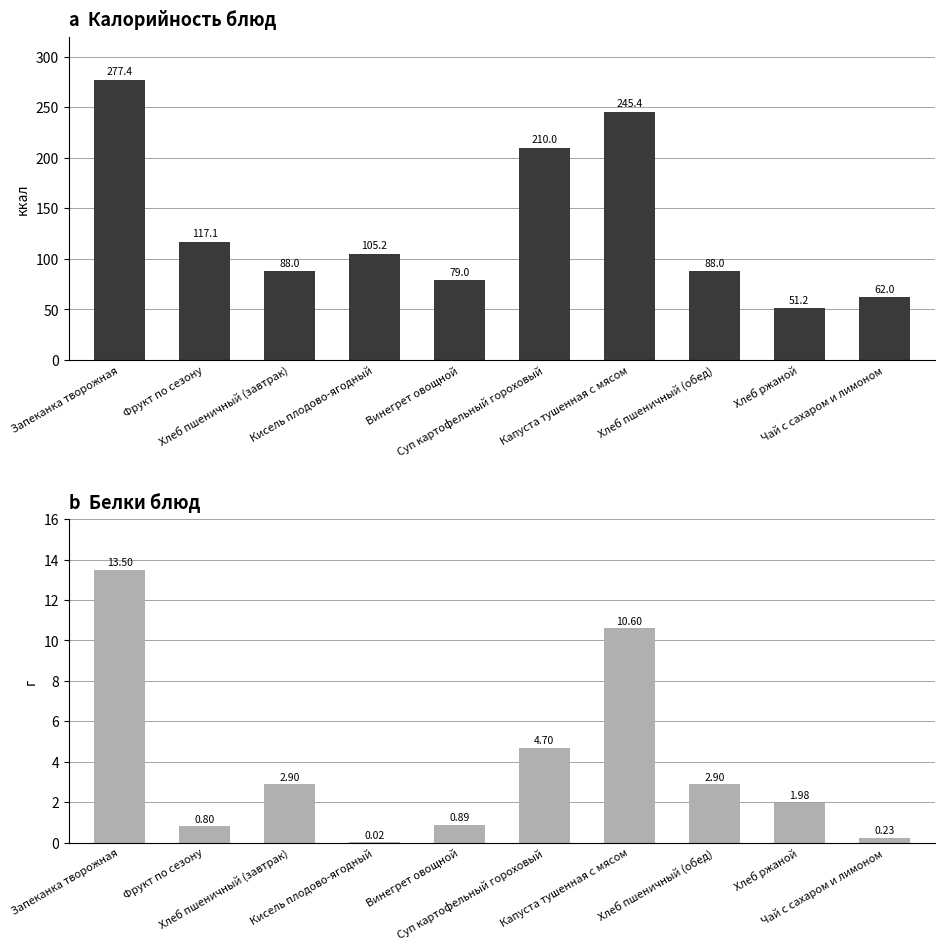

The Калорийность series shows 395.0 at Запеканка творожная. True or false?

False